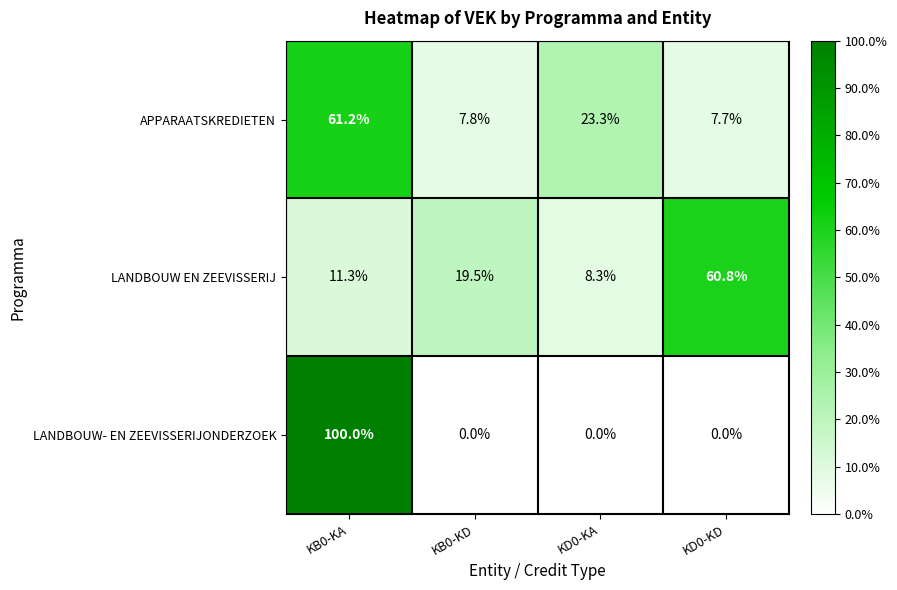

List the series in order of their peak value, highest first.

LANDBOUW- EN ZEEVISSERIJONDERZOEK, APPARAATSKREDIETEN, LANDBOUW EN ZEEVISSERIJ